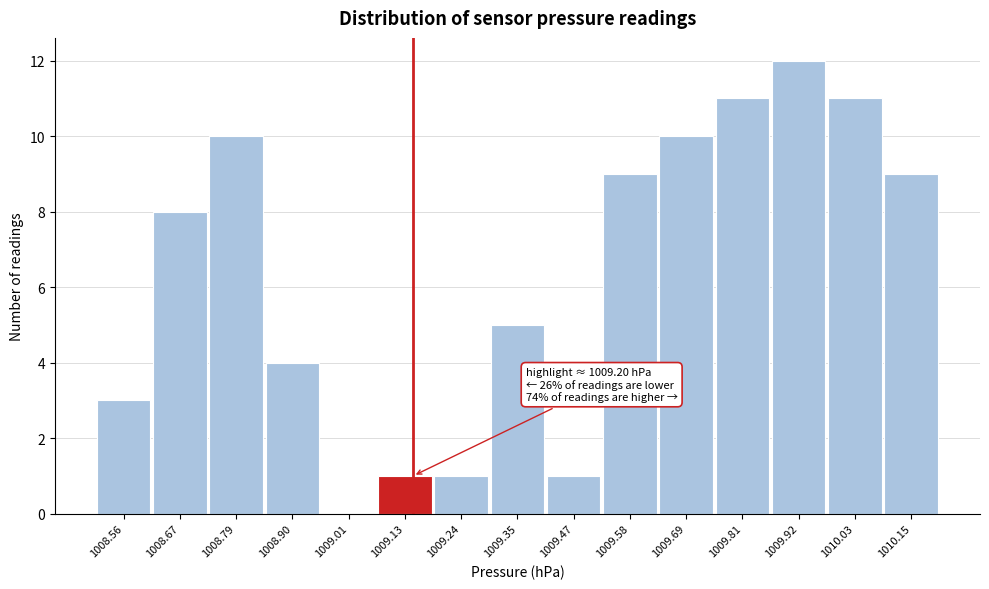

Reading left to right, list all the values displayed in this chart.

1008.56=3	1008.67=8	1008.79=10	1008.90=4	1009.01=0	1009.13=1	1009.24=1	1009.35=5	1009.47=1	1009.58=9	1009.69=10	1009.81=11	1009.92=12	1010.03=11	1010.15=9